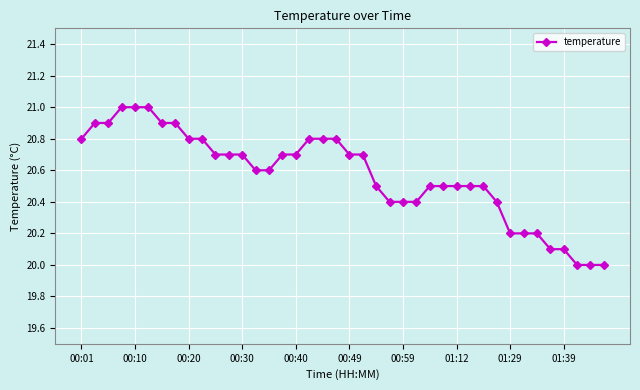

How many lines are shown in the chart?

1